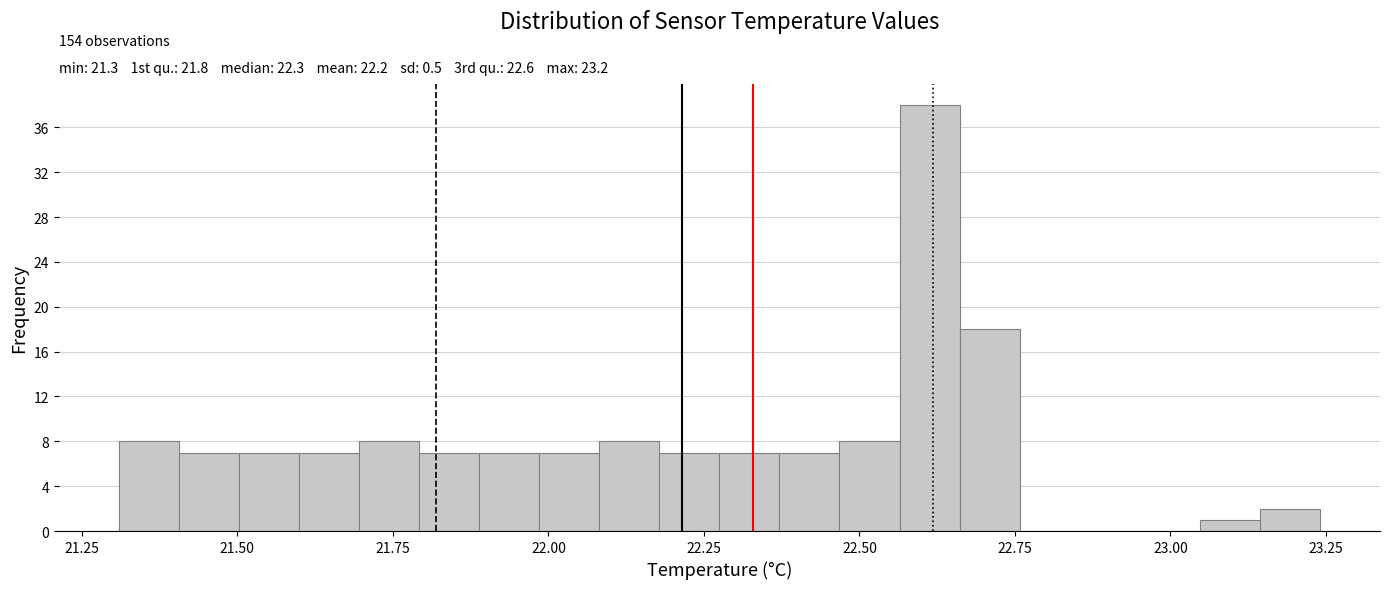

Around what value on the x-axis is the tallest bar? Give the approximate position of its centre, as read against the axis.

22.60